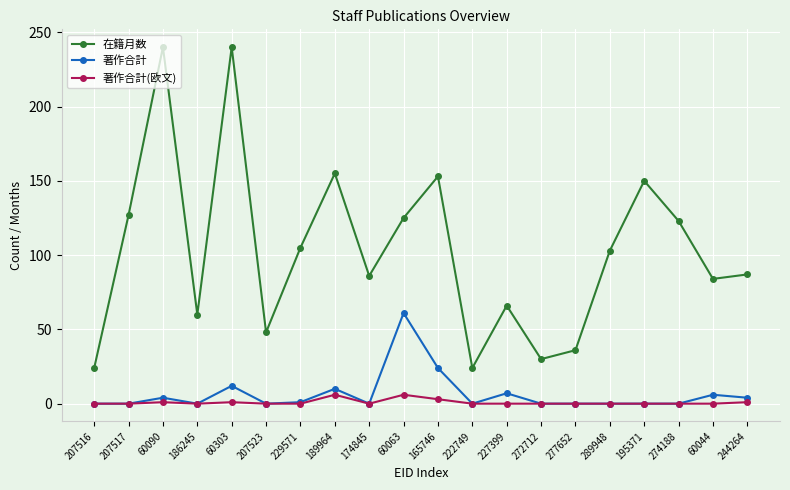

True or false: 著作合計(欧文) and 在籍月数 intersect in this chart.

False